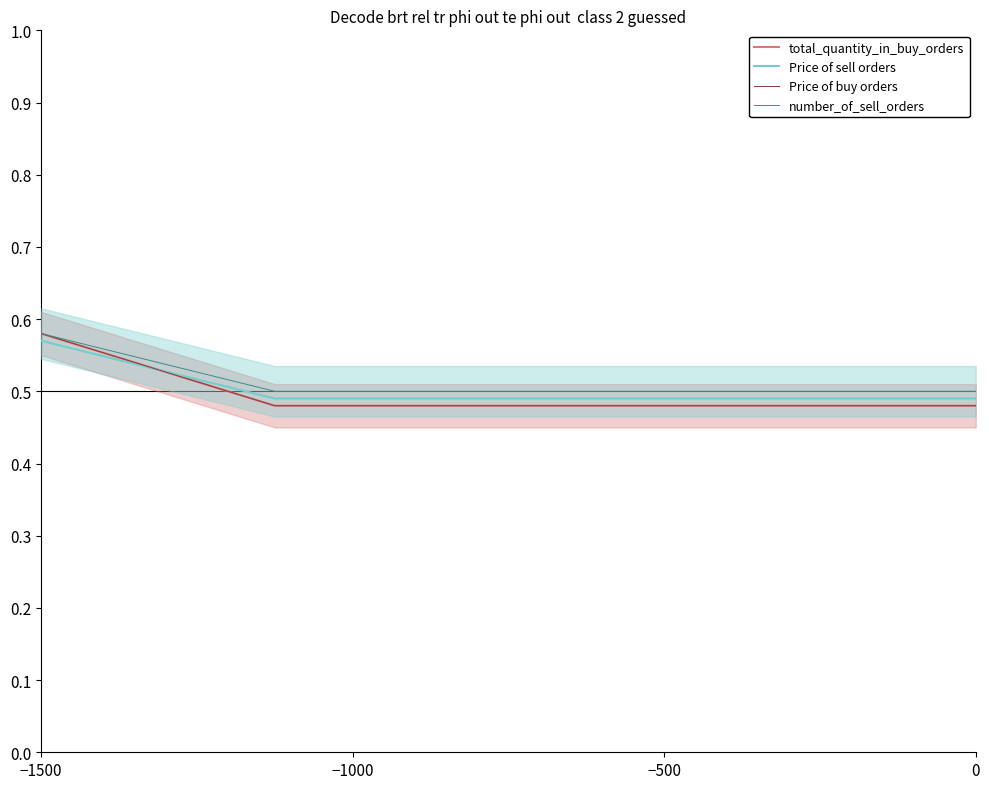

The value of Price of buy orders at 0 is 0.2. True or false?

False